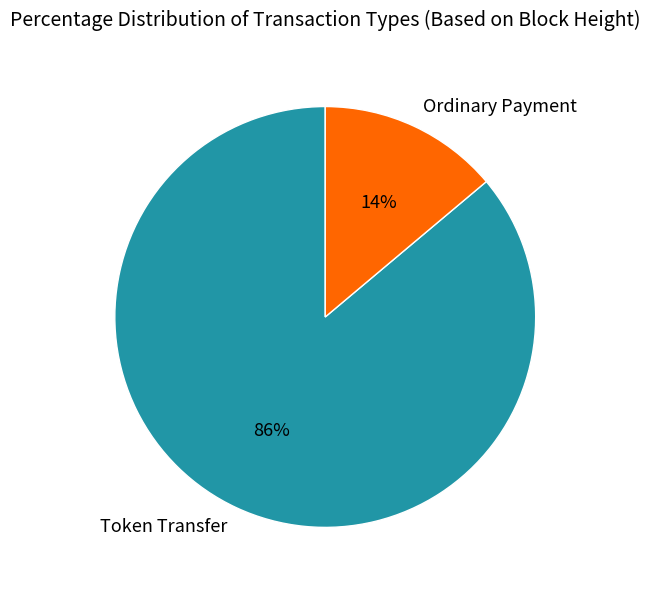

Combined, do Token Transfer and Ordinary Payment account for over 50%?

Yes